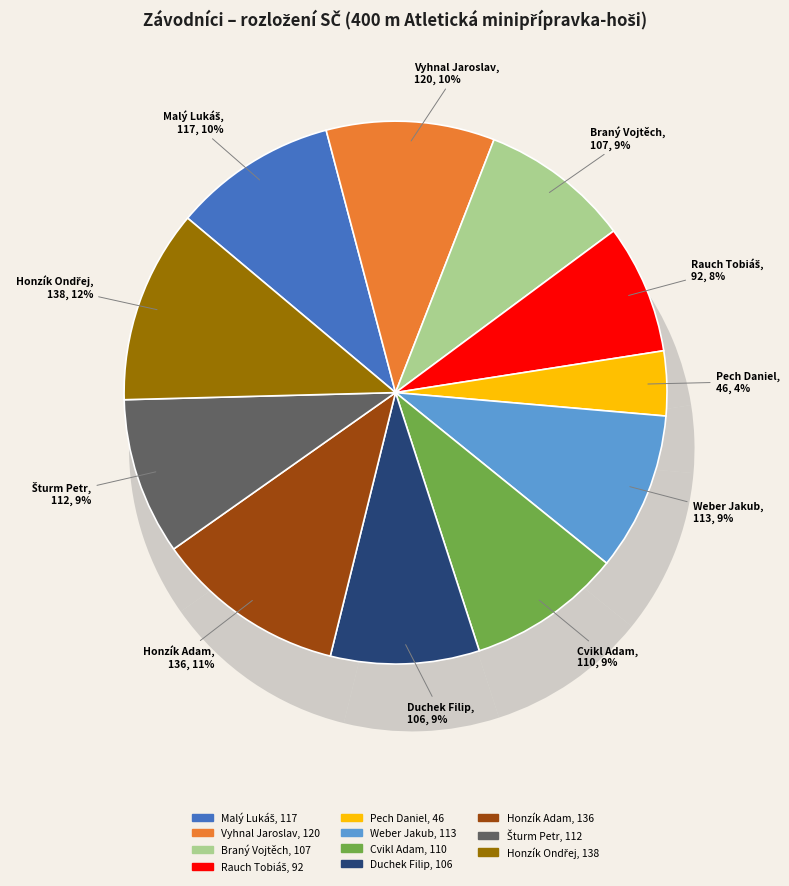

Is there any slice that represents more than half of the pie?

No